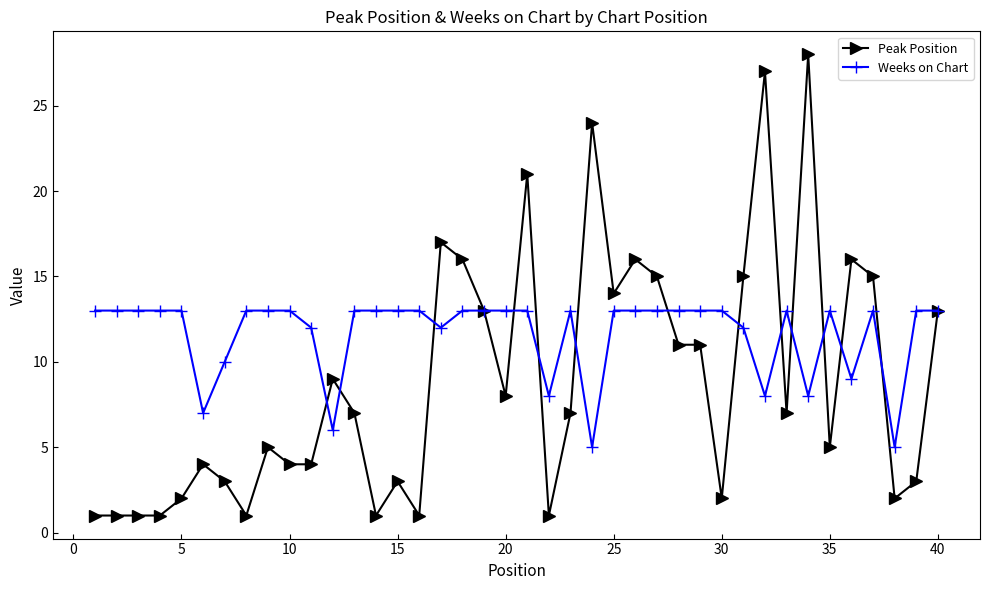

What is the value of the Peak Position point at the 33rd from the left?

7